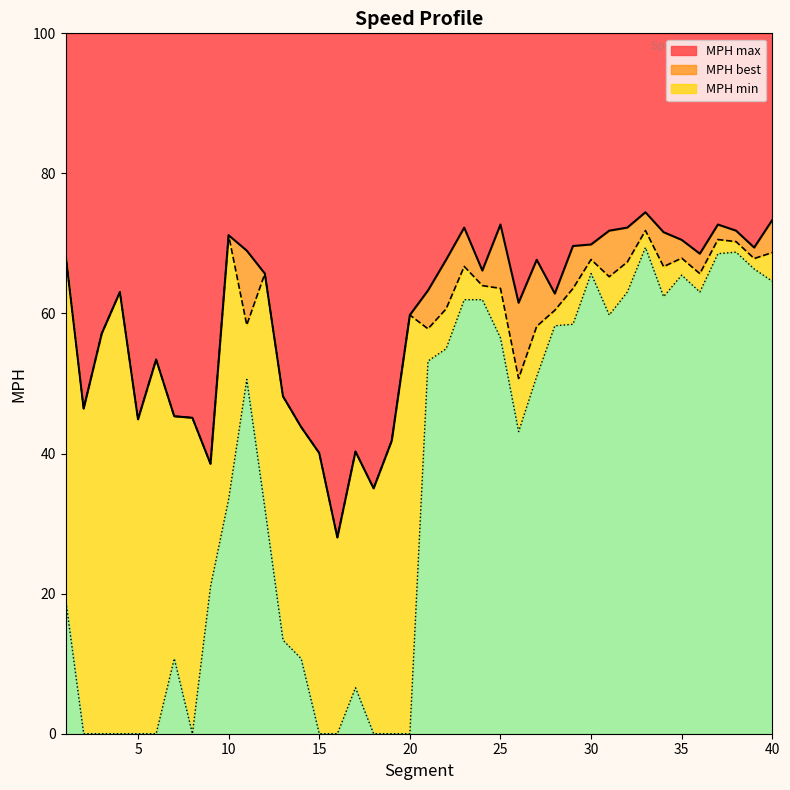

What is the total value across all series at 13?

109.7